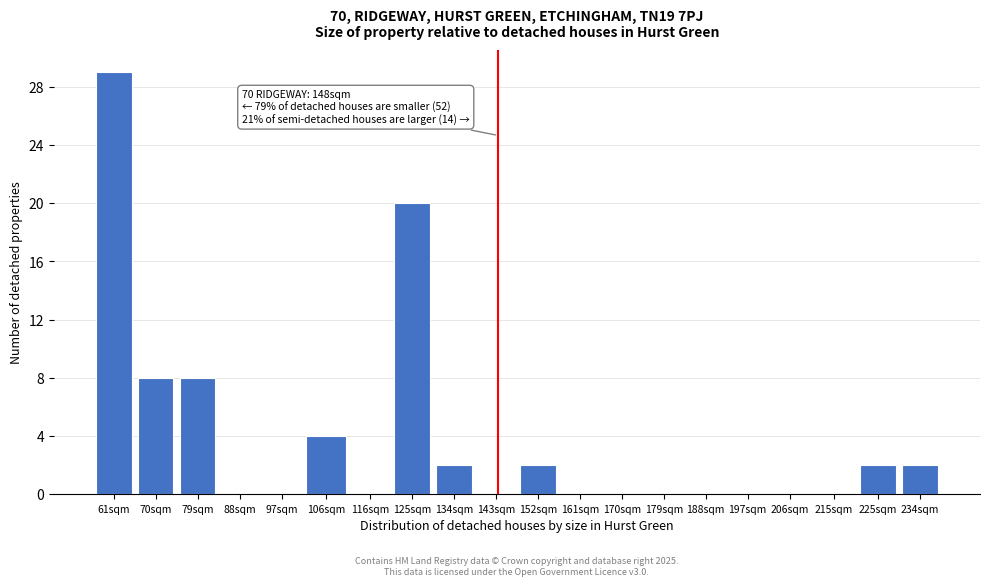

Reading left to right, what are all the values shown in this chart?

61sqm=29	70sqm=8	79sqm=8	88sqm=0	97sqm=0	106sqm=4	116sqm=0	125sqm=20	134sqm=2	143sqm=0	152sqm=2	161sqm=0	170sqm=0	179sqm=0	188sqm=0	197sqm=0	206sqm=0	215sqm=0	225sqm=2	234sqm=2